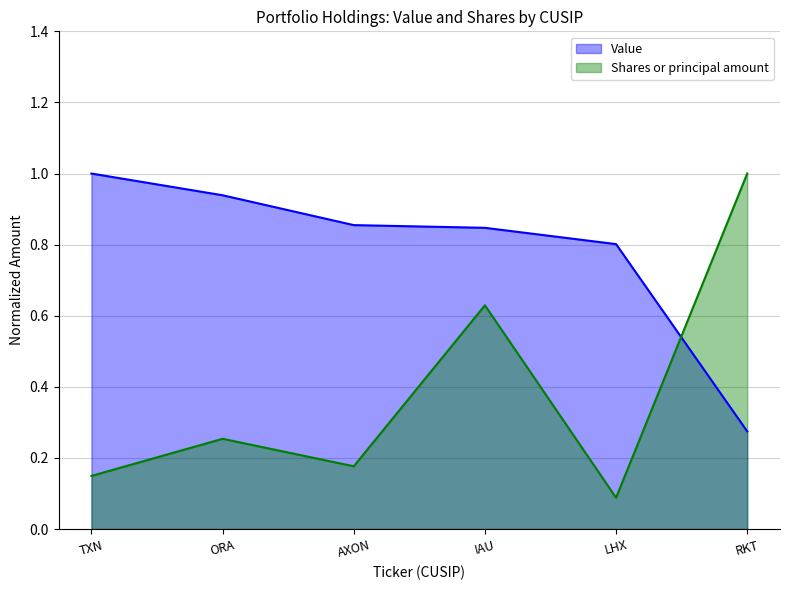

In Shares or principal amount, how many points are higher than both neighbors (excluding endpoints)?

2